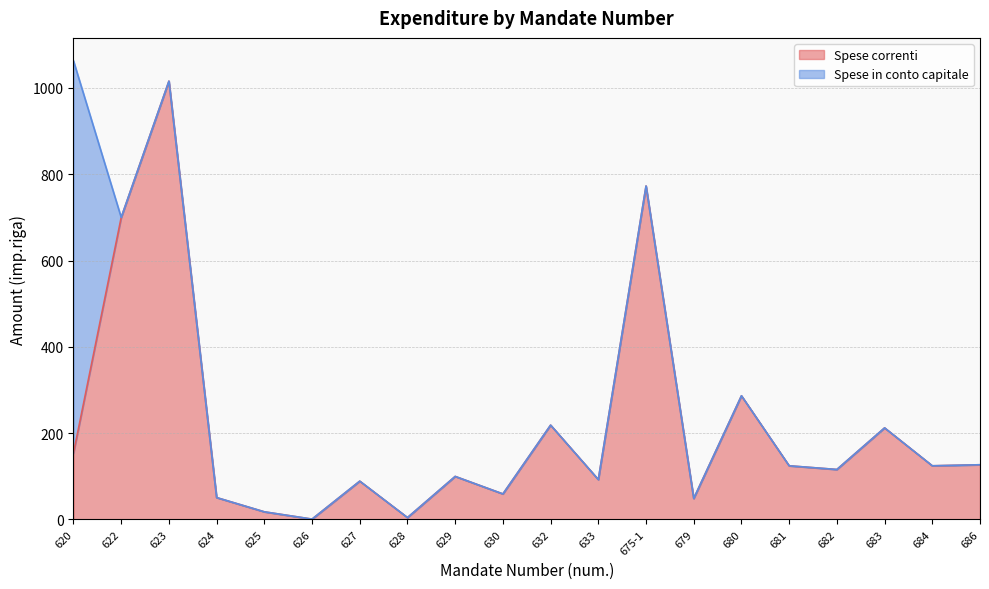

Is it true that Spese correnti equals 124.4 at 684?

True